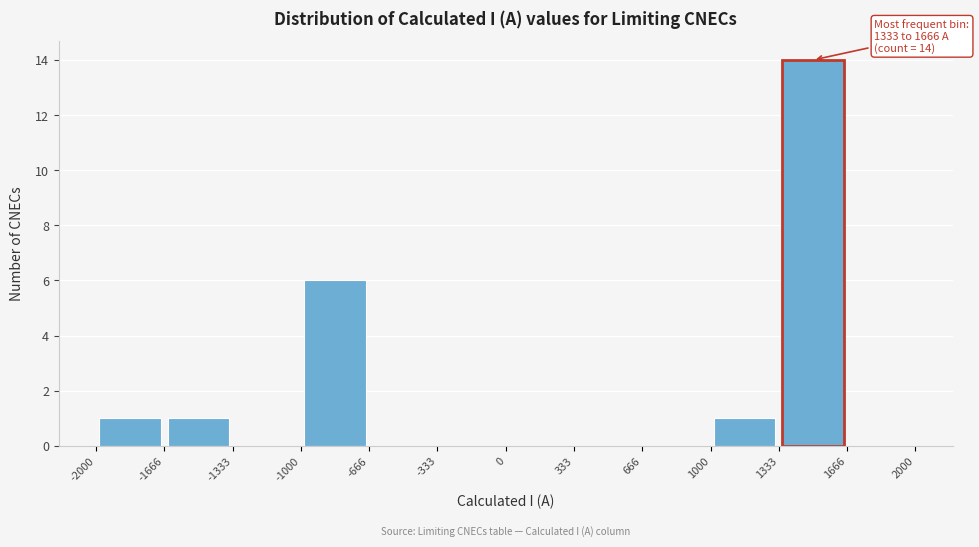

Which range on the x-axis has the tallest bar?

1333 to 1666